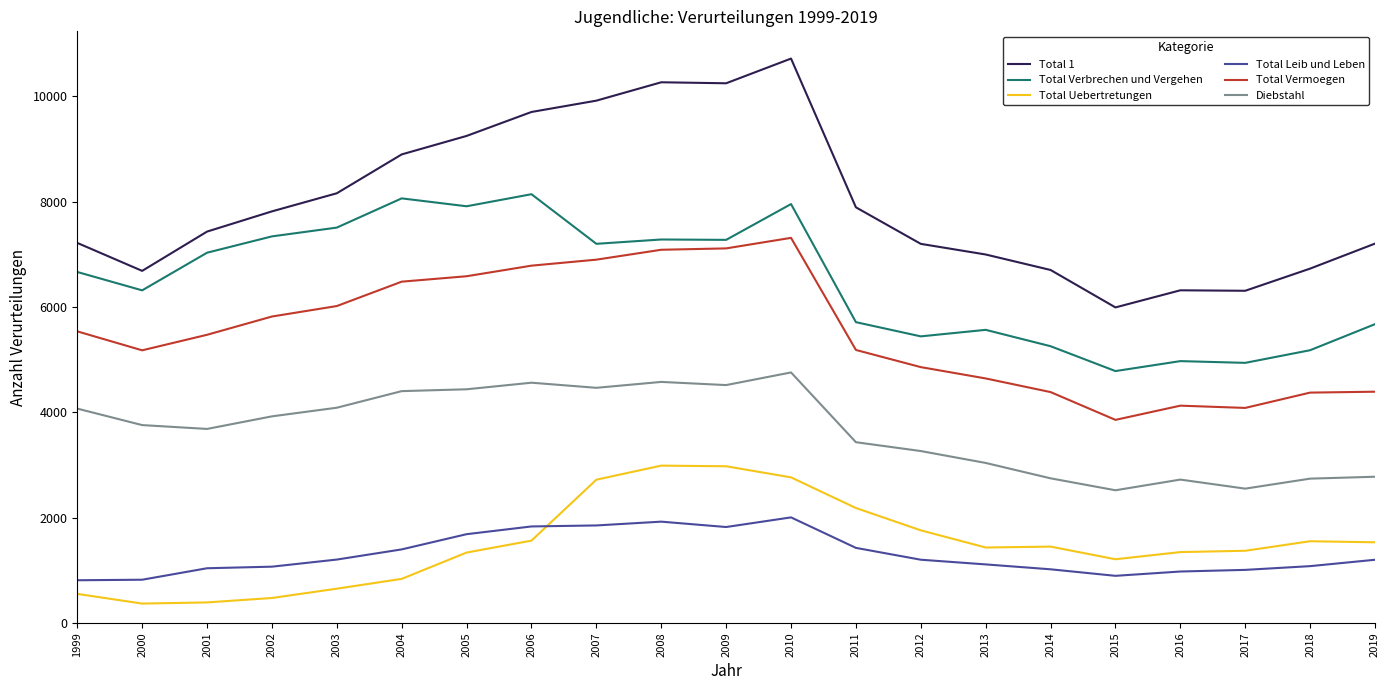

What is the minimum value for Total Vermoegen?

3855